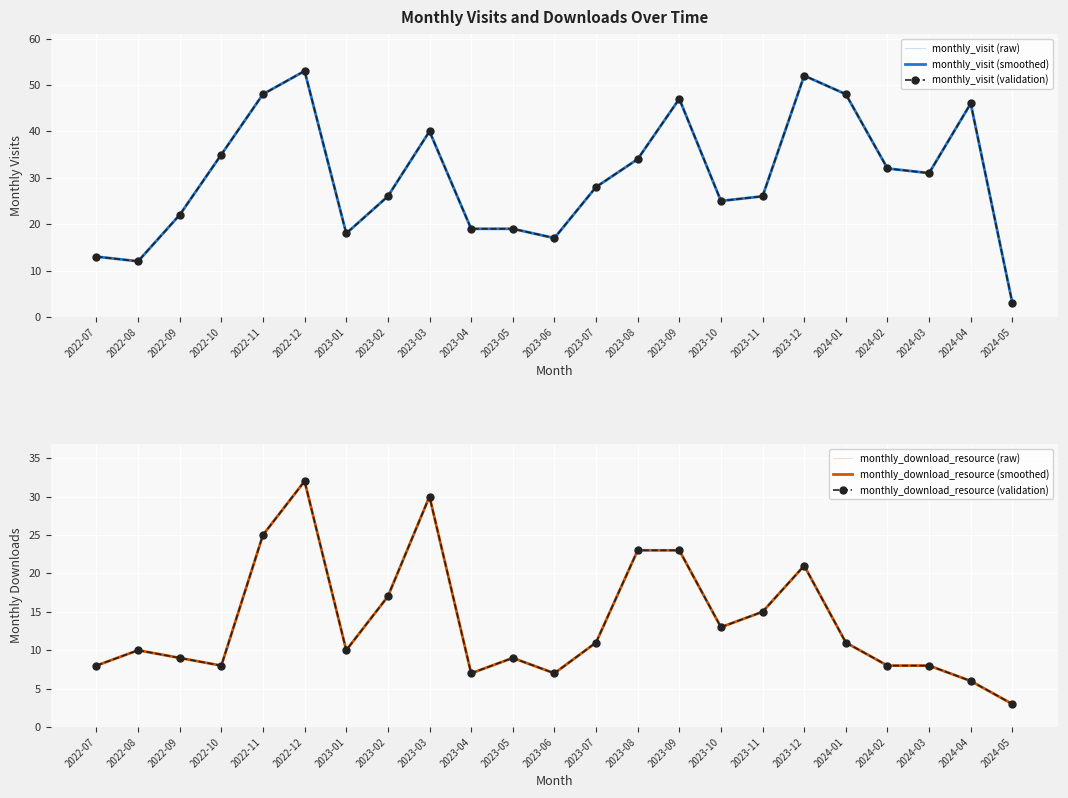

Which category has the lowest value across all series?

2024-05